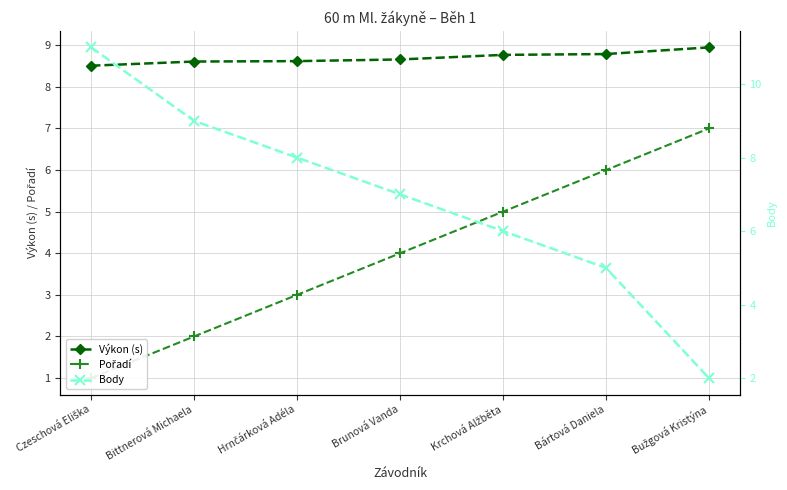

What position from the left is Krchová Alžběta?

5